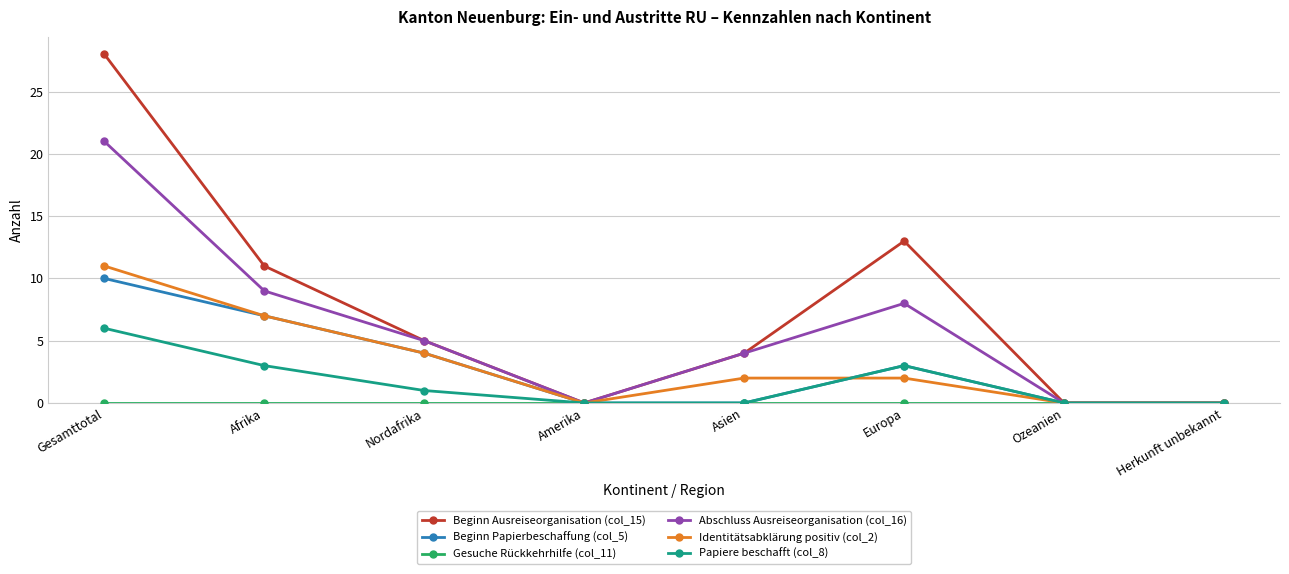

Which series has the largest range (max minus min)?

Beginn Ausreiseorganisation (col_15)